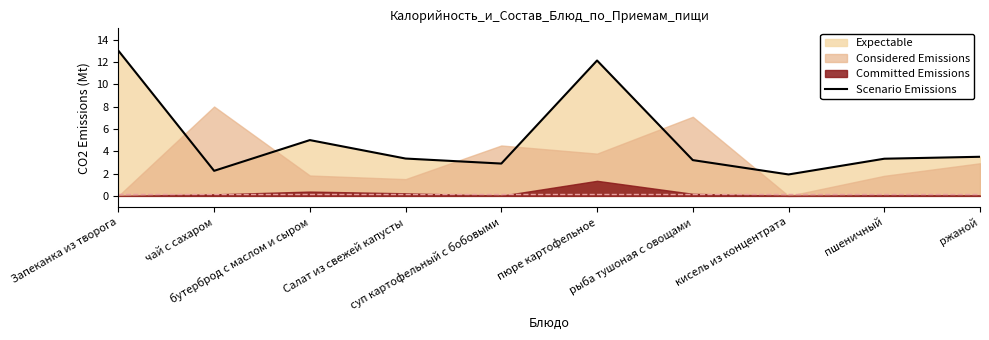

Reading left to right, transcribe all the data shown in this chart.

13.0	2.2	5.0	3.3	2.9	12.1	3.2	1.9	3.3	3.5